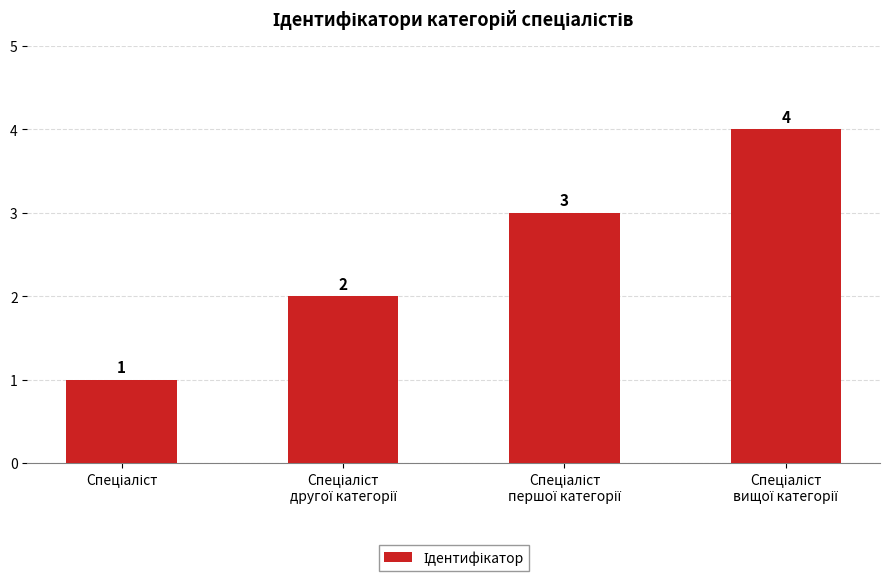

What is the greatest value displayed?

4